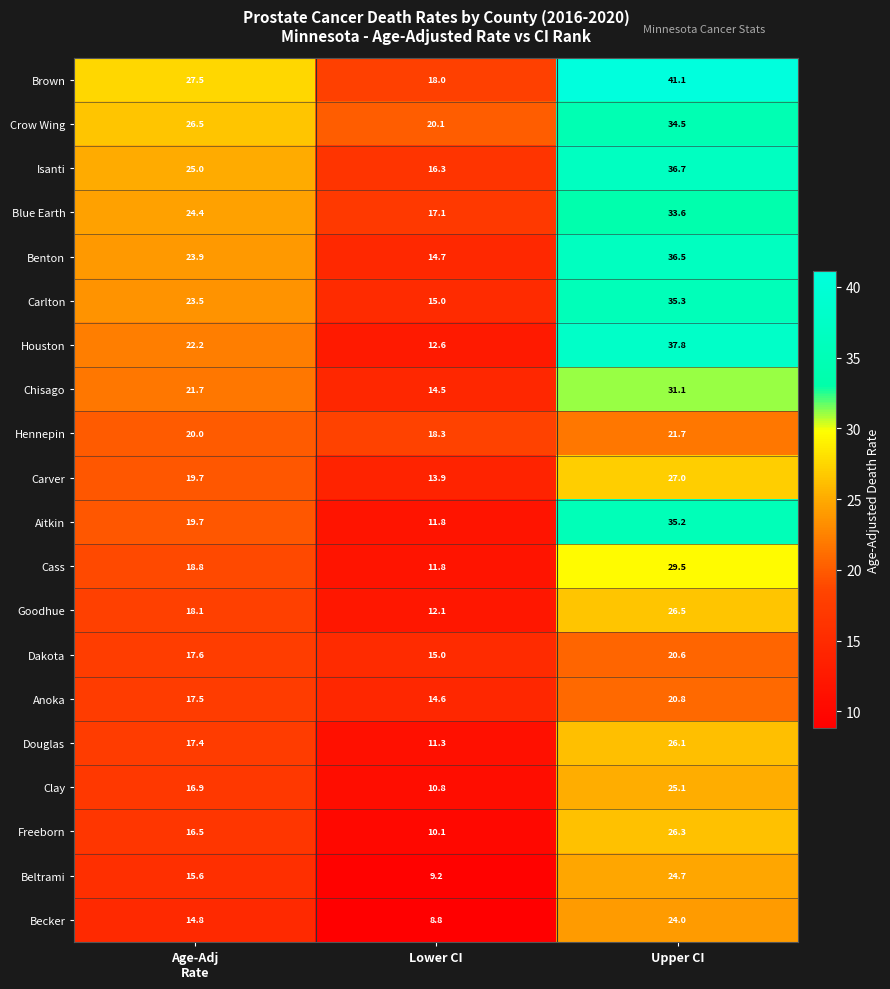

What is the sum of all Carver values?

60.6